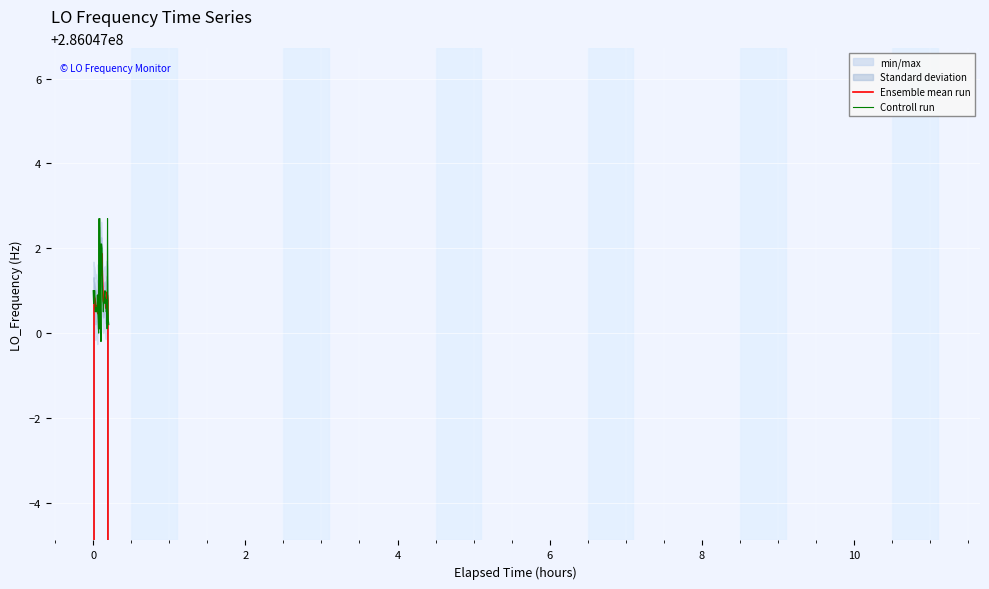

The Ensemble mean run series shows 143333667.4 at 0. True or false?

False